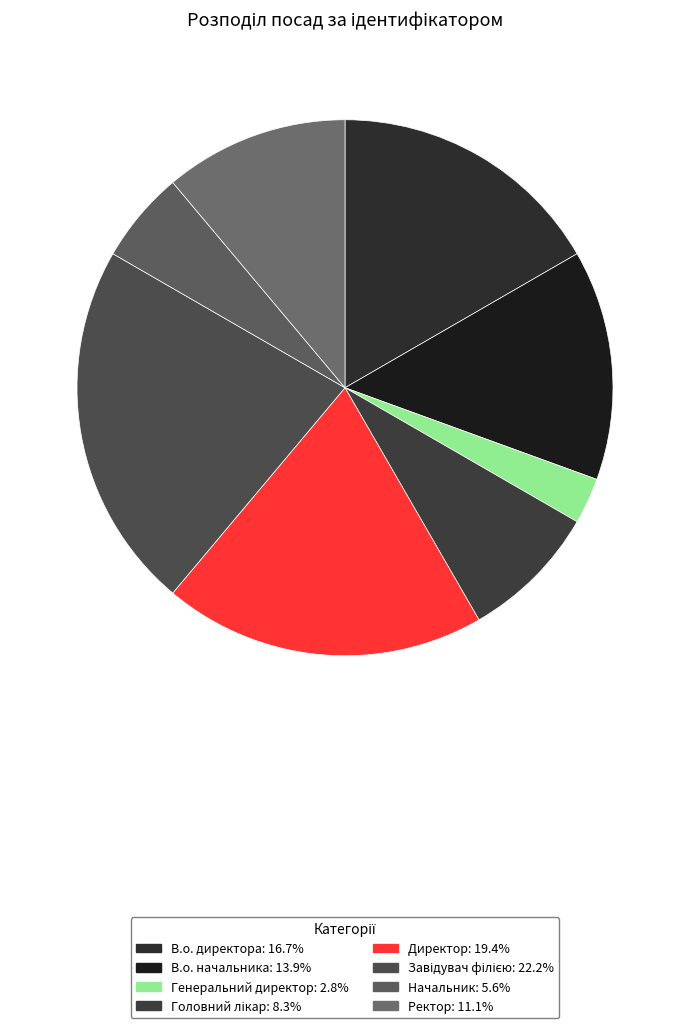

Which has a higher value, Начальник or Головний лікар?

Головний лікар